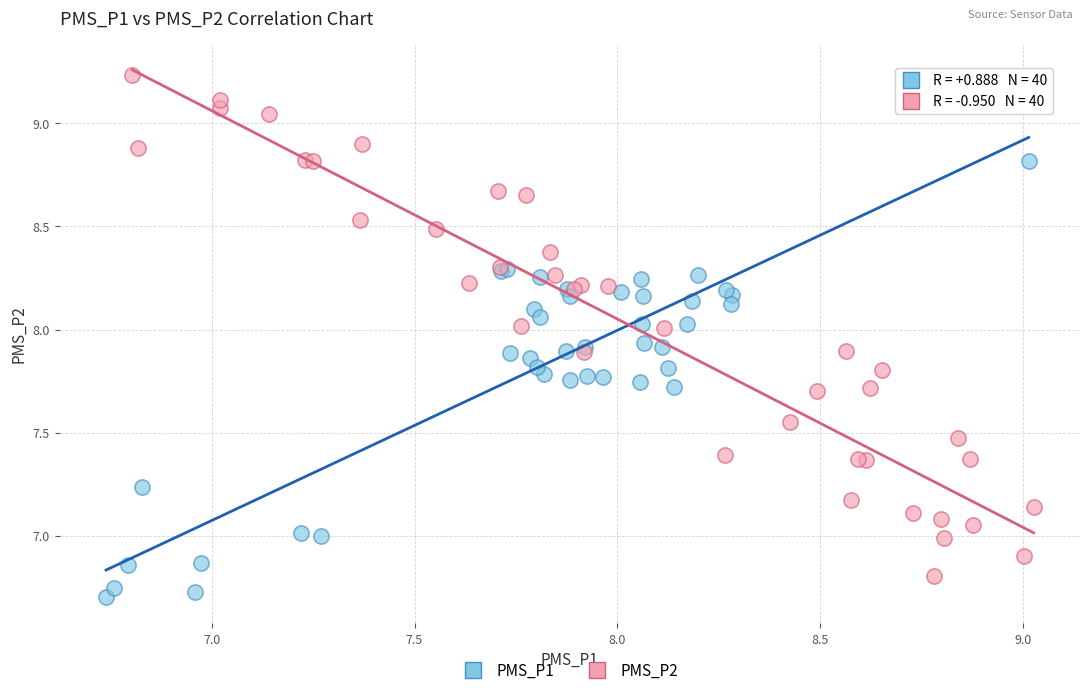

Which series has the widest spread of Y values?

PMS_P2